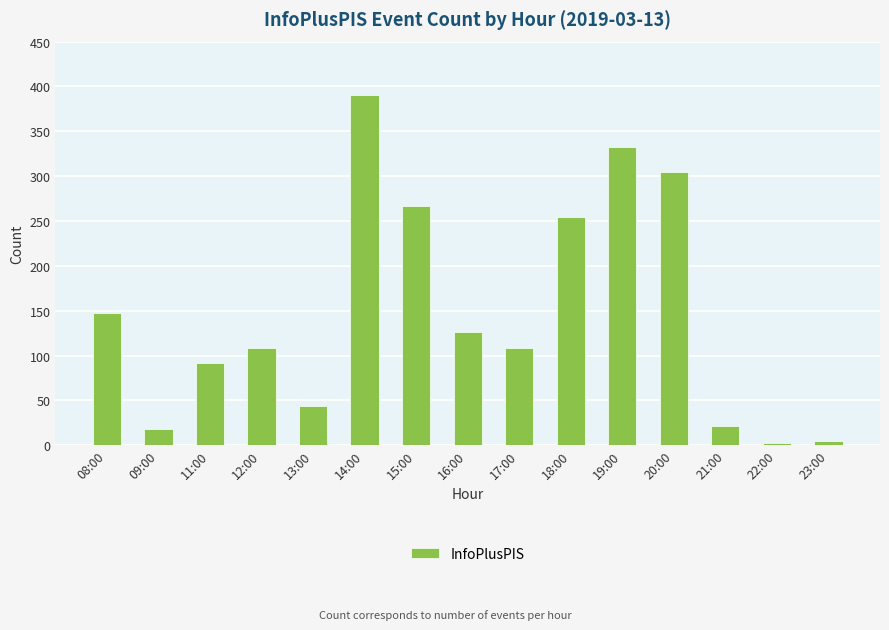

What is the sum of the values at 23:00 and 22:00?

8